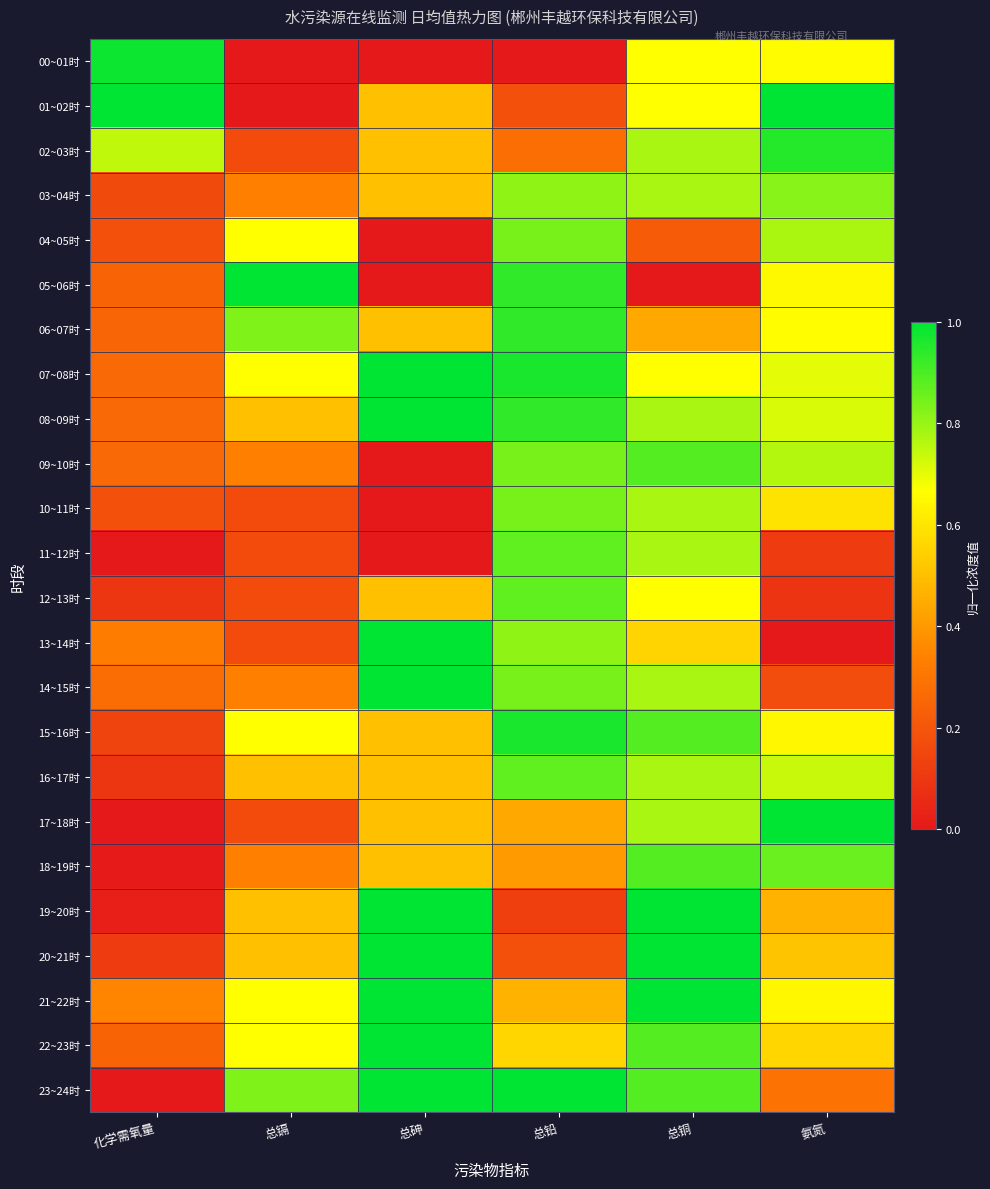

What is the total value across all series at 氨氮?

14.4